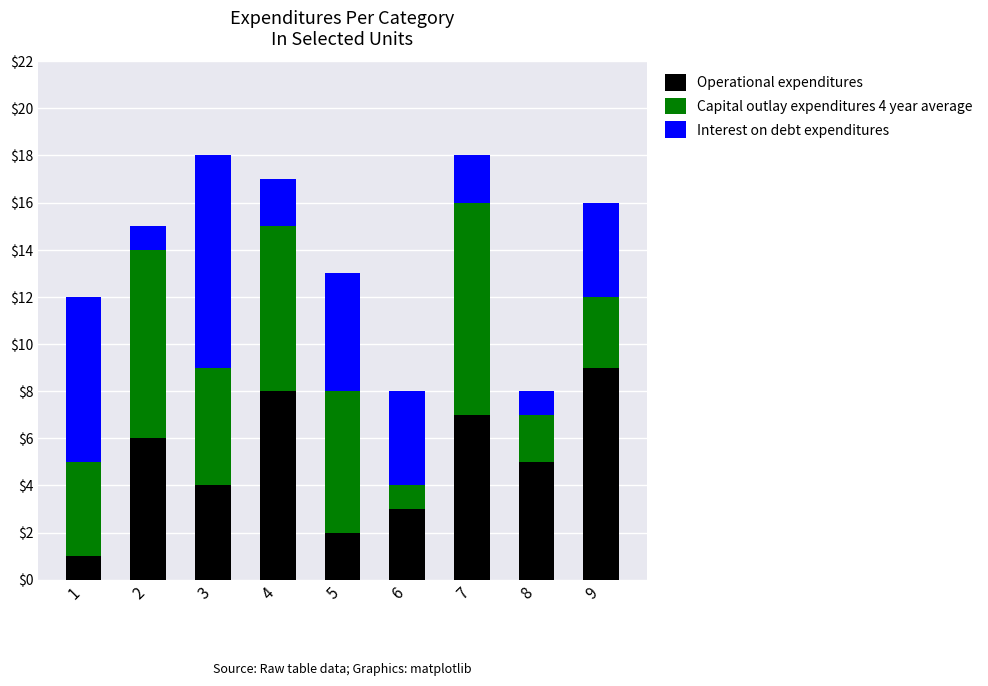

What is the difference between the maximum and minimum values in the Operational expenditures series?

8